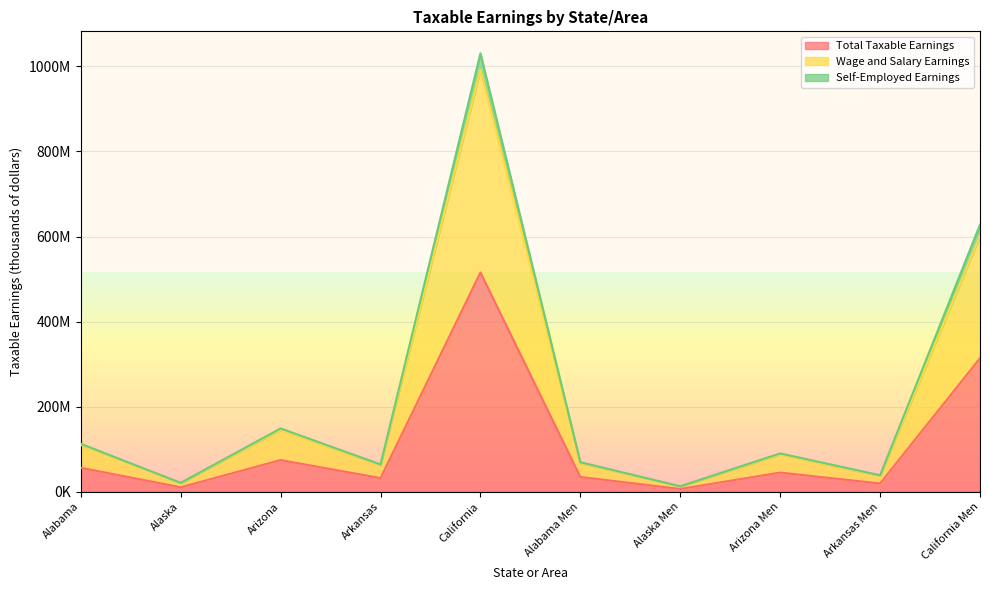

What is the approximate value of Wage and Salary Earnings at California, to the nearest 50?

992455550